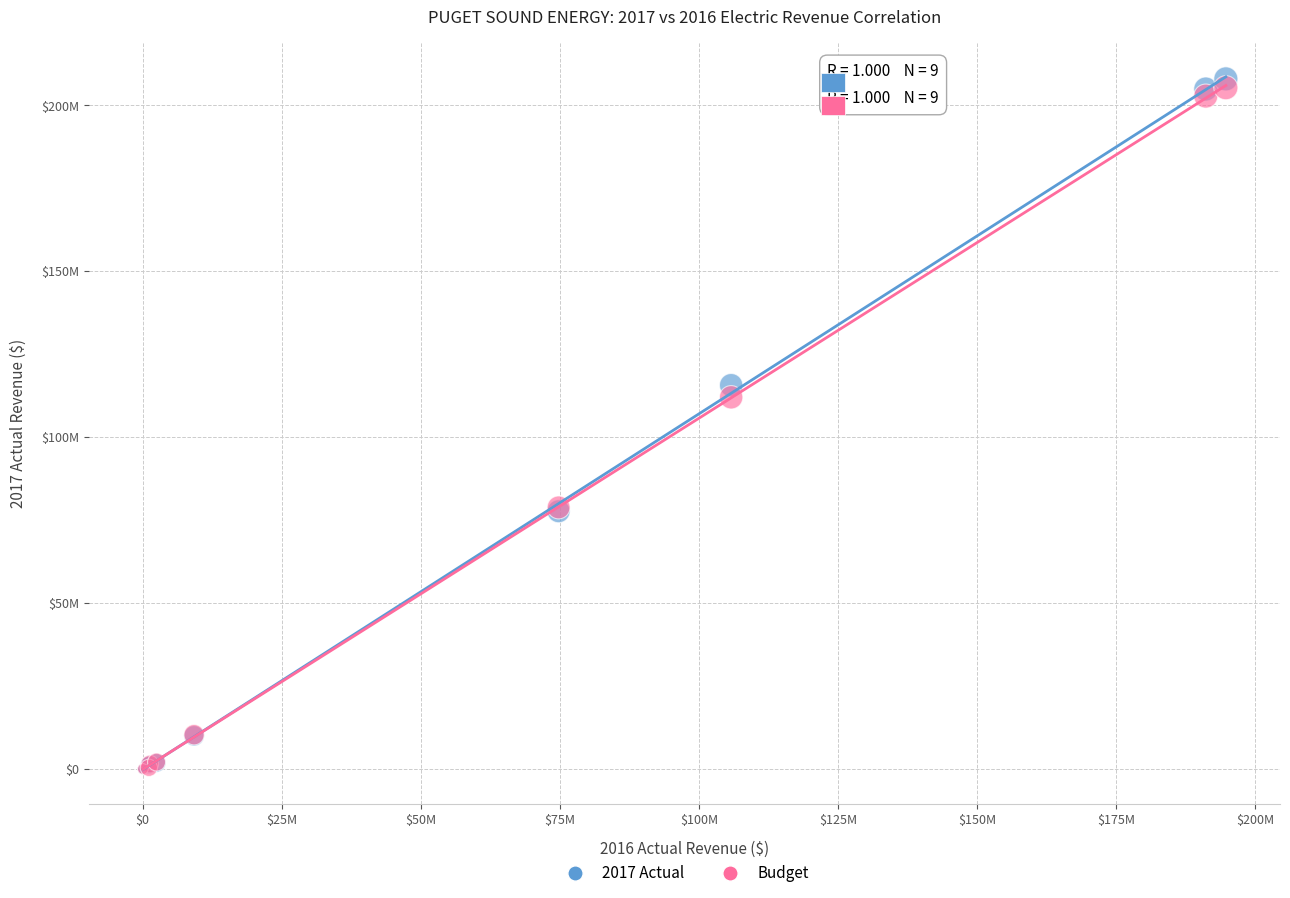

What are all the series names shown in the legend?

2017 Actual, Budget